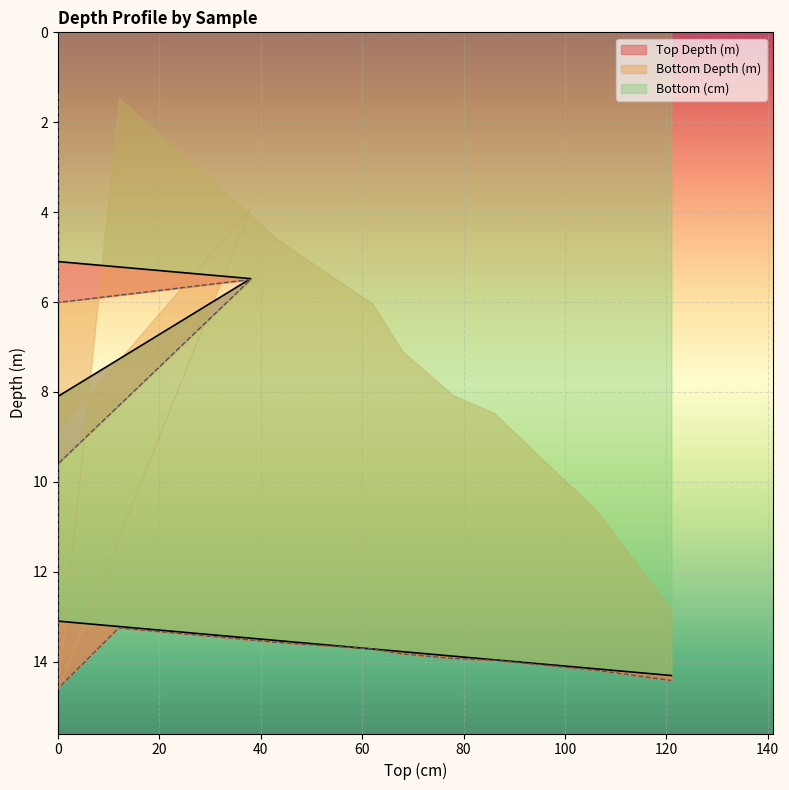

Count the number of categories in the chart.

20